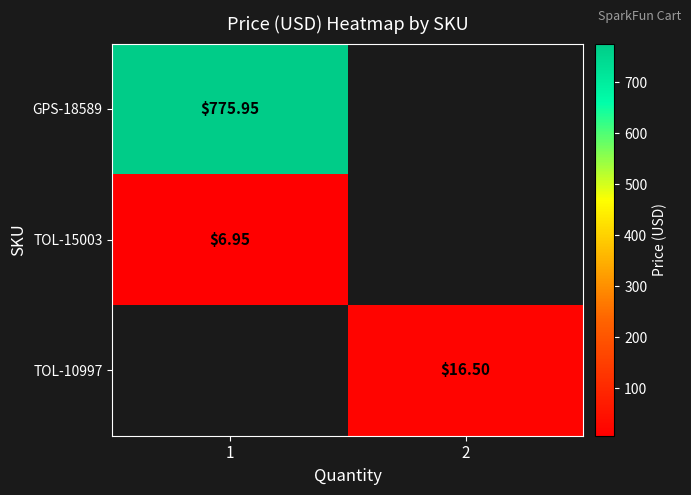

Rank the series by their maximum value, from lowest to highest.

TOL-15003, TOL-10997, GPS-18589